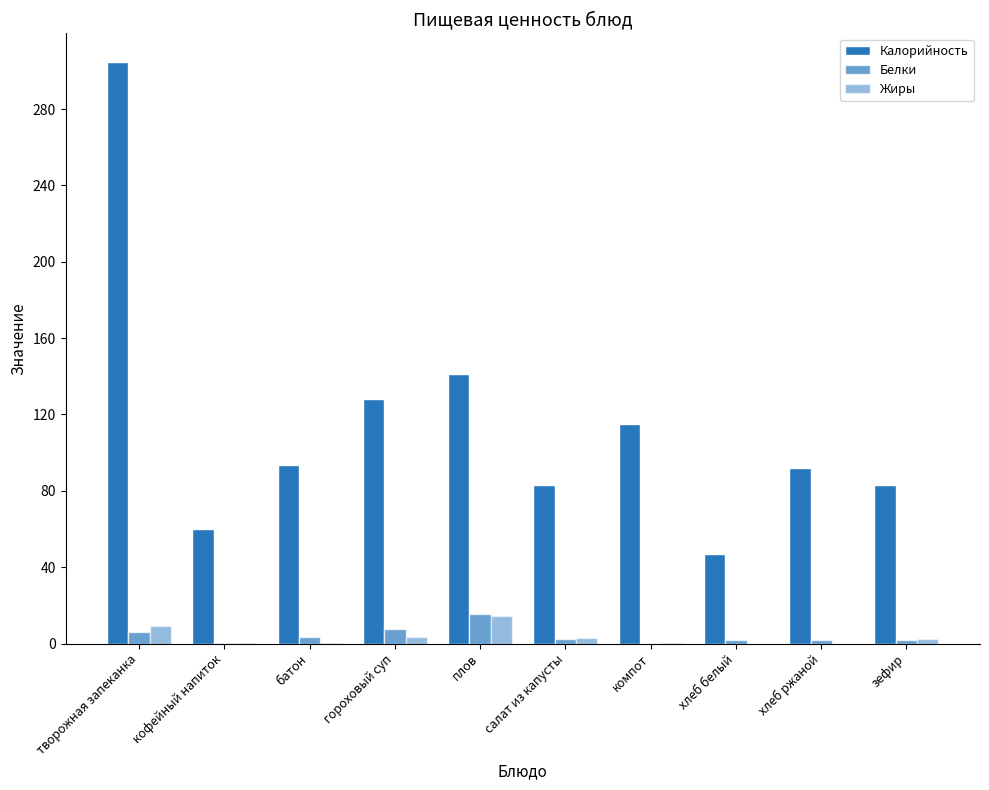

Count the number of data series in this chart.

3